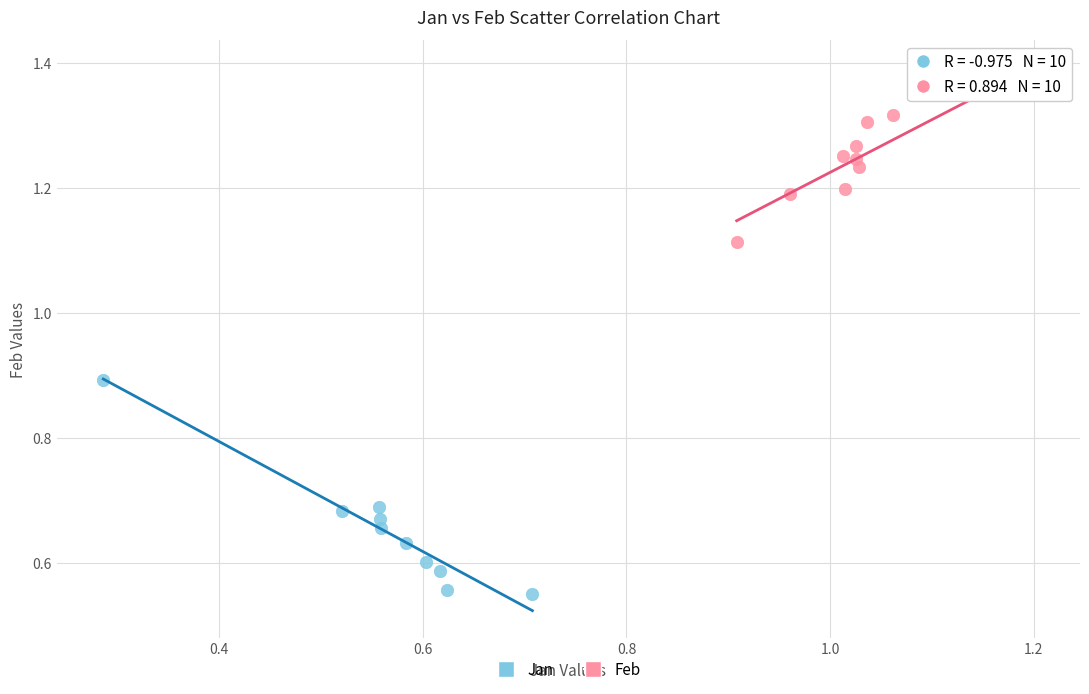

What are all the series names shown in the legend?

Jan, Feb